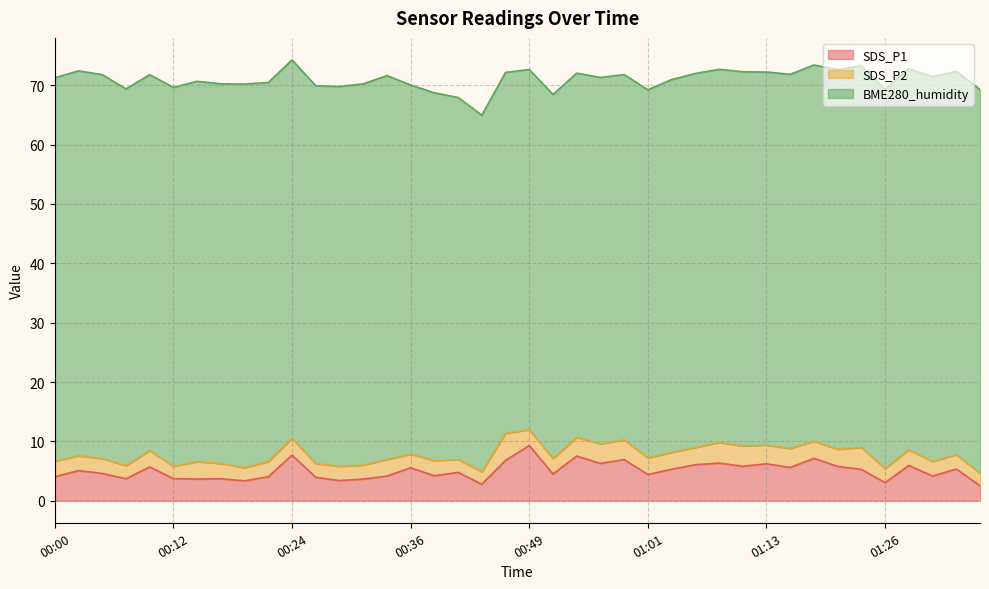

What is the average value of the BME280_humidity series?

63.2